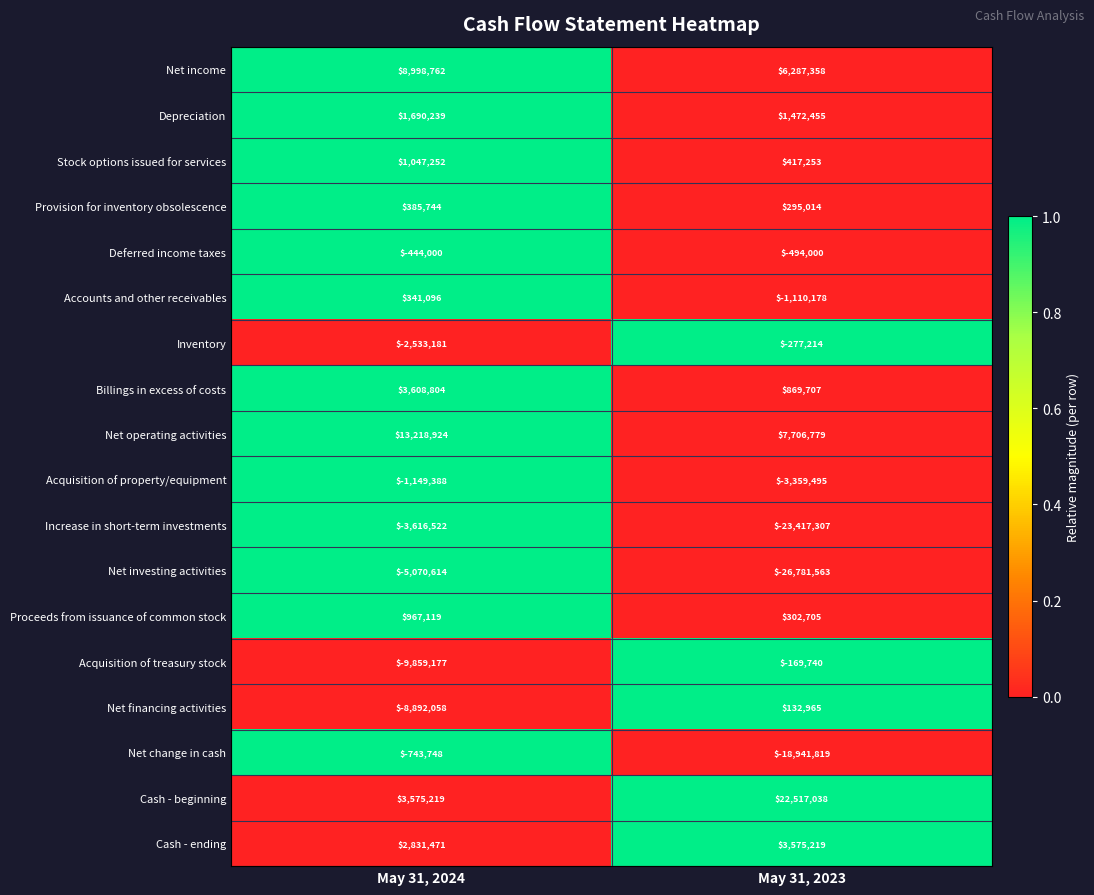

Which category has the lowest value across all series?

May 31, 2023